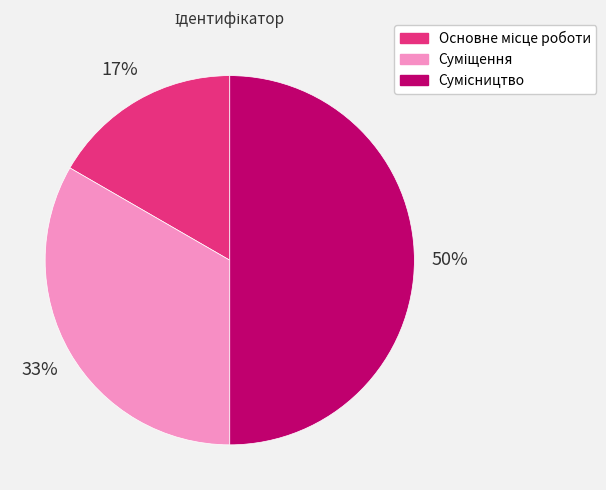

To the nearest percent, what is the average slice percentage?

33%